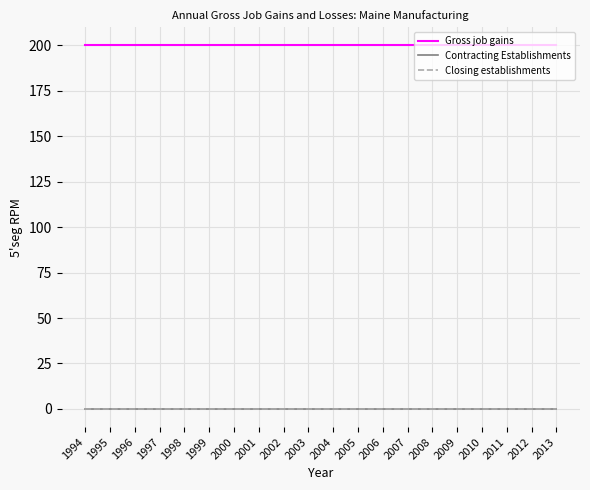

How many lines are shown in the chart?

3